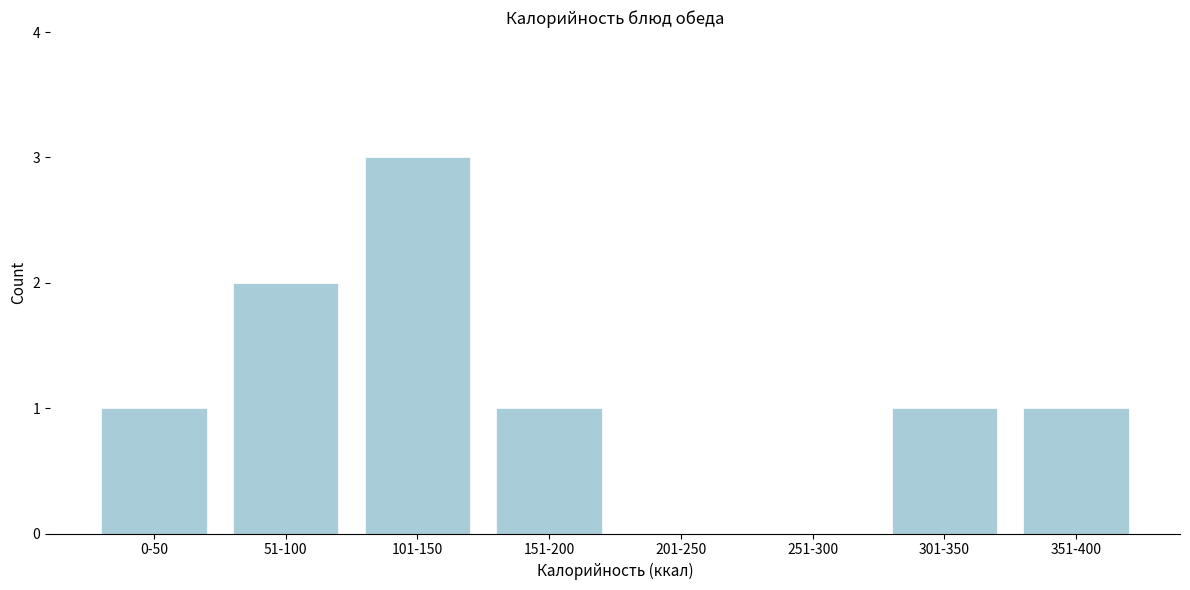

Reading left to right, extract all data points from this chart.

0-50=1	51-100=2	101-150=3	151-200=1	201-250=0	251-300=0	301-350=1	351-400=1